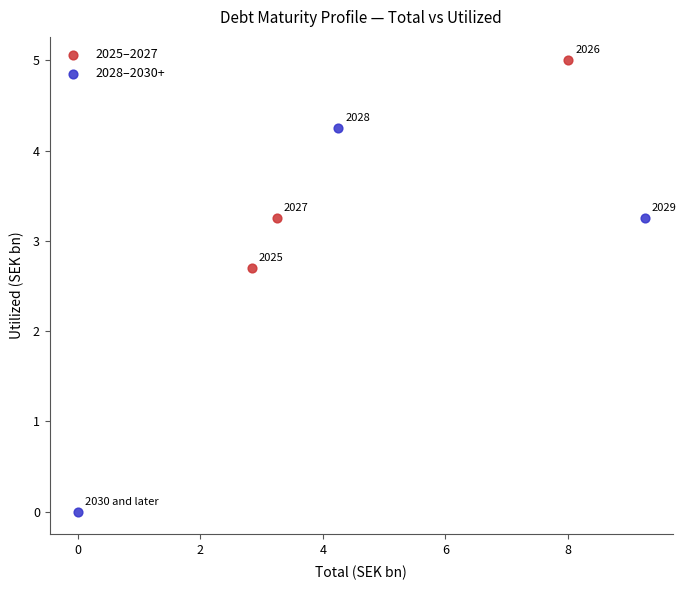

Which series contains the lowest Y value?

2028–2030+